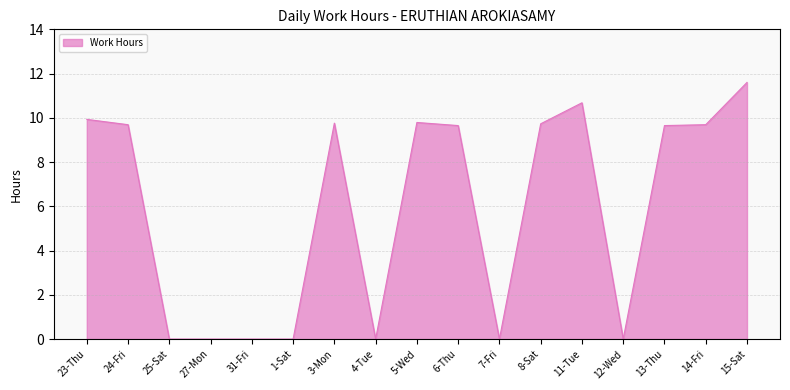

How many lines are shown in the chart?

1